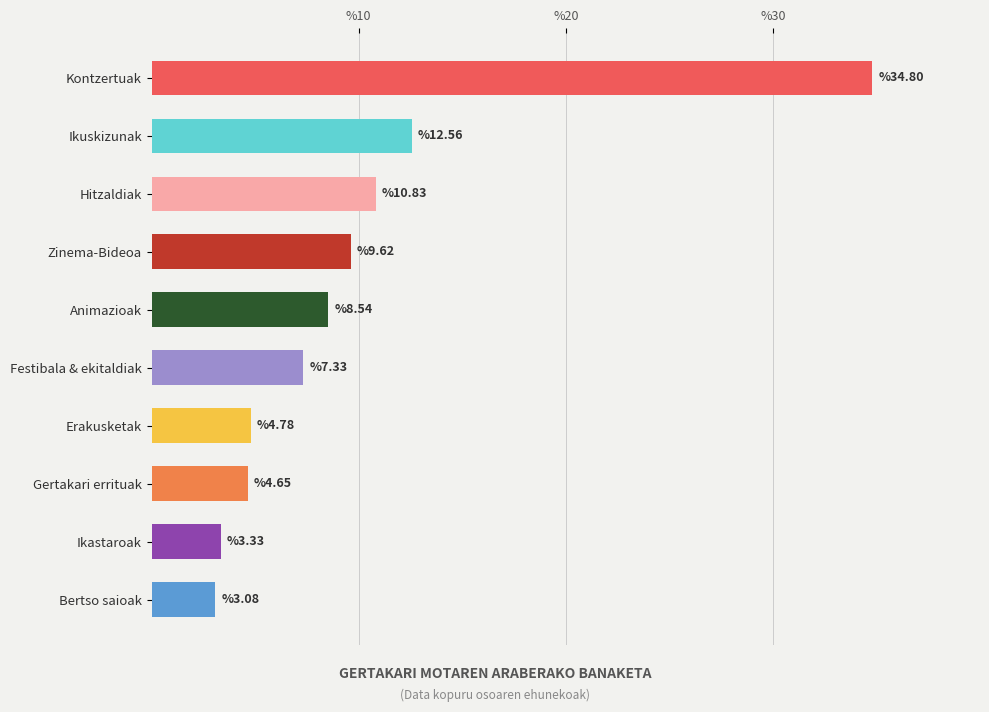

True or false: the data shows 2.2 at Zinema-Bideoa.

False